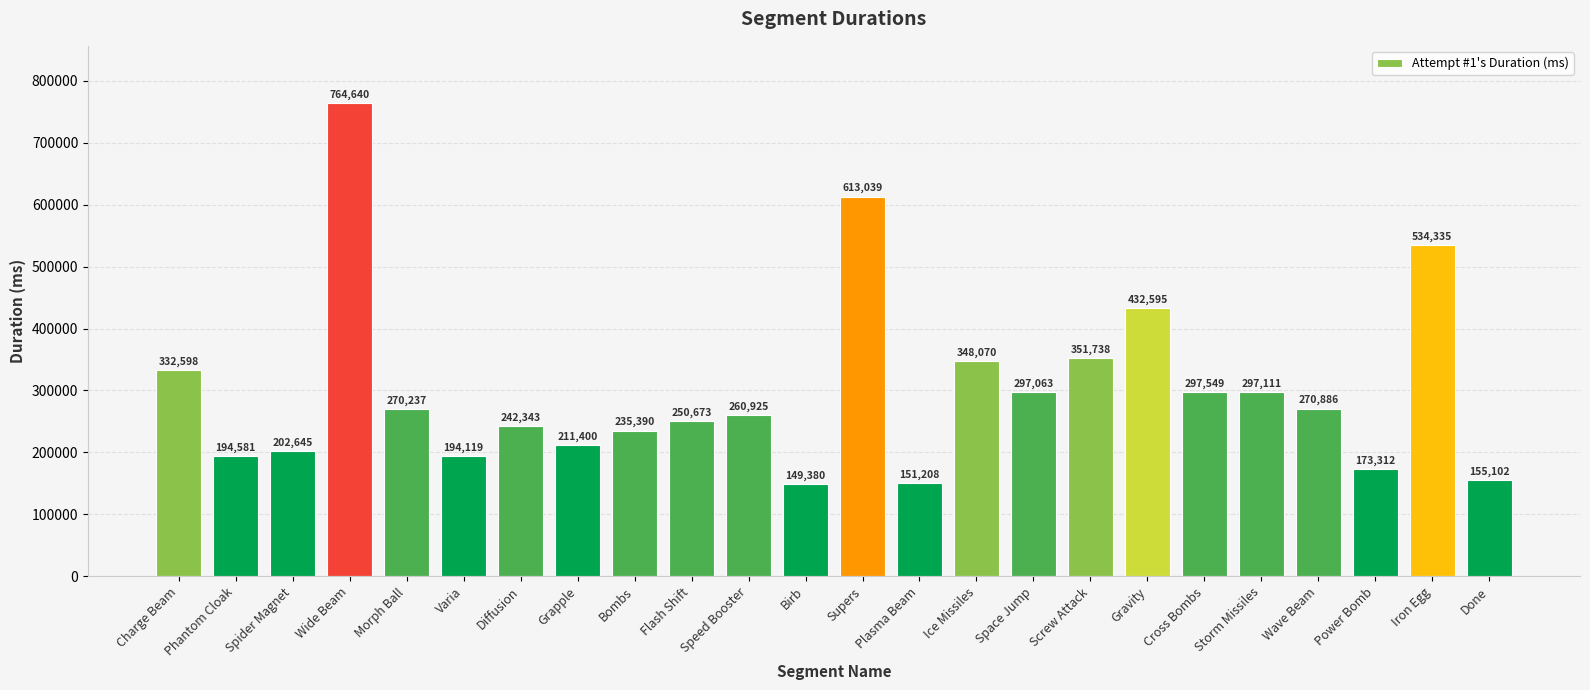

Reading left to right, what are all the values shown in this chart?

332598	194581	202645	764640	270237	194119	242343	211400	235390	250673	260925	149380	613039	151208	348070	297063	351738	432595	297549	297111	270886	173312	534335	155102